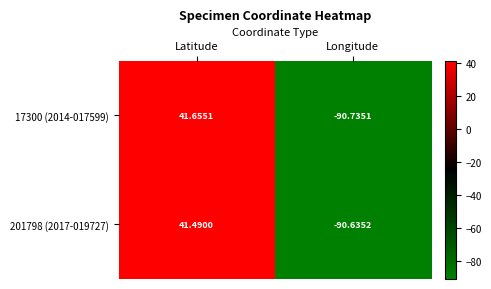

How many data points in 201798 (2017-019727) are above 41?

1